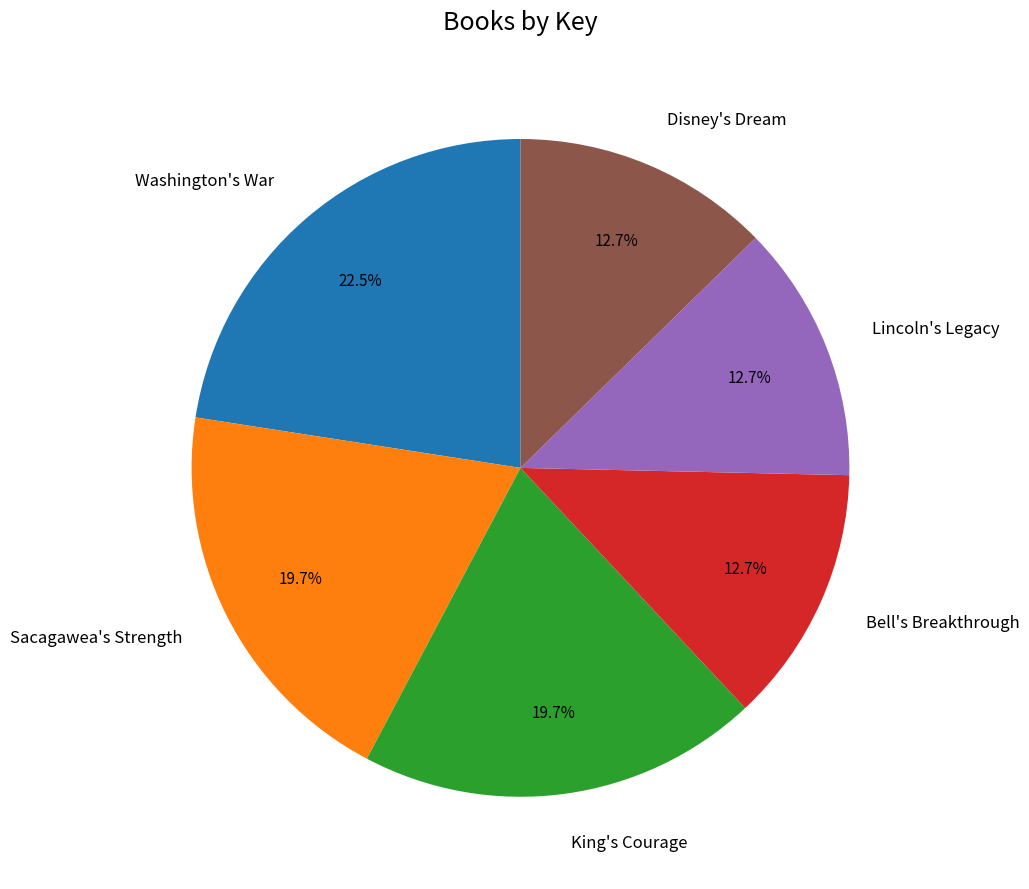

Is it true that Washington's War is 17% of the pie?

False